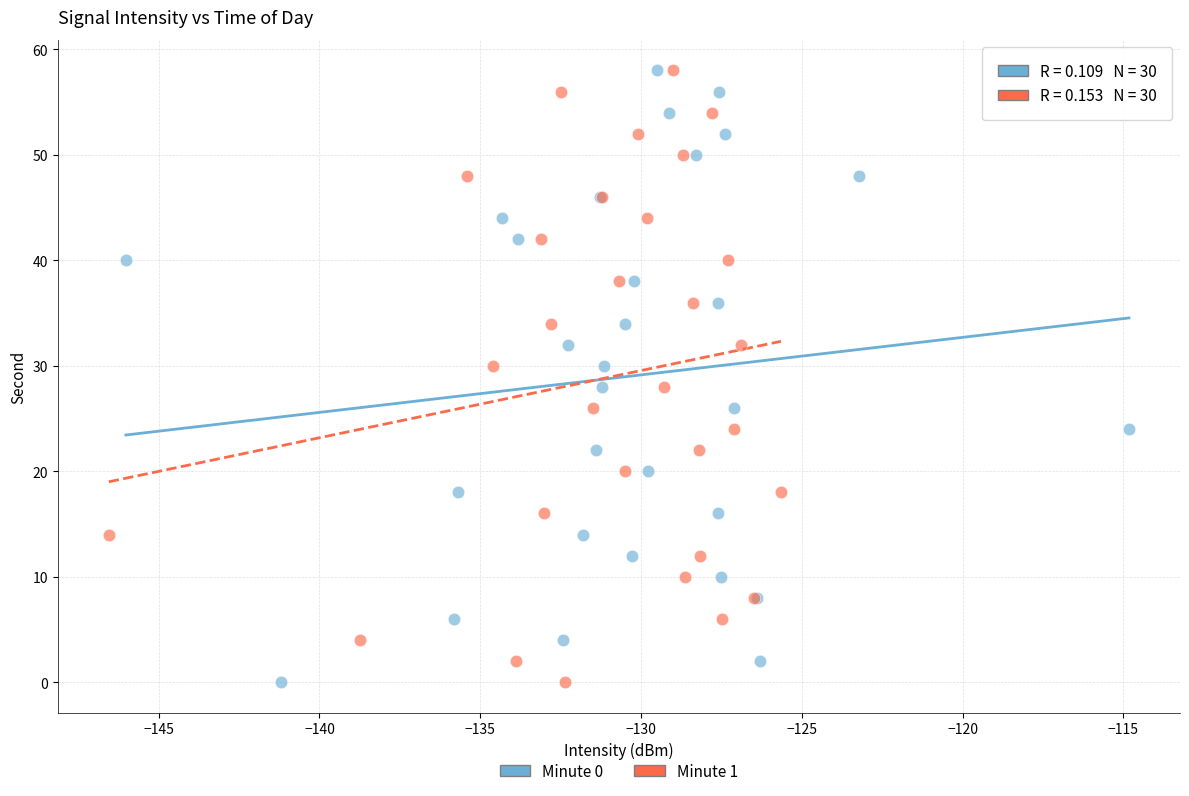

What are all the series names shown in the legend?

Minute 0, Minute 1